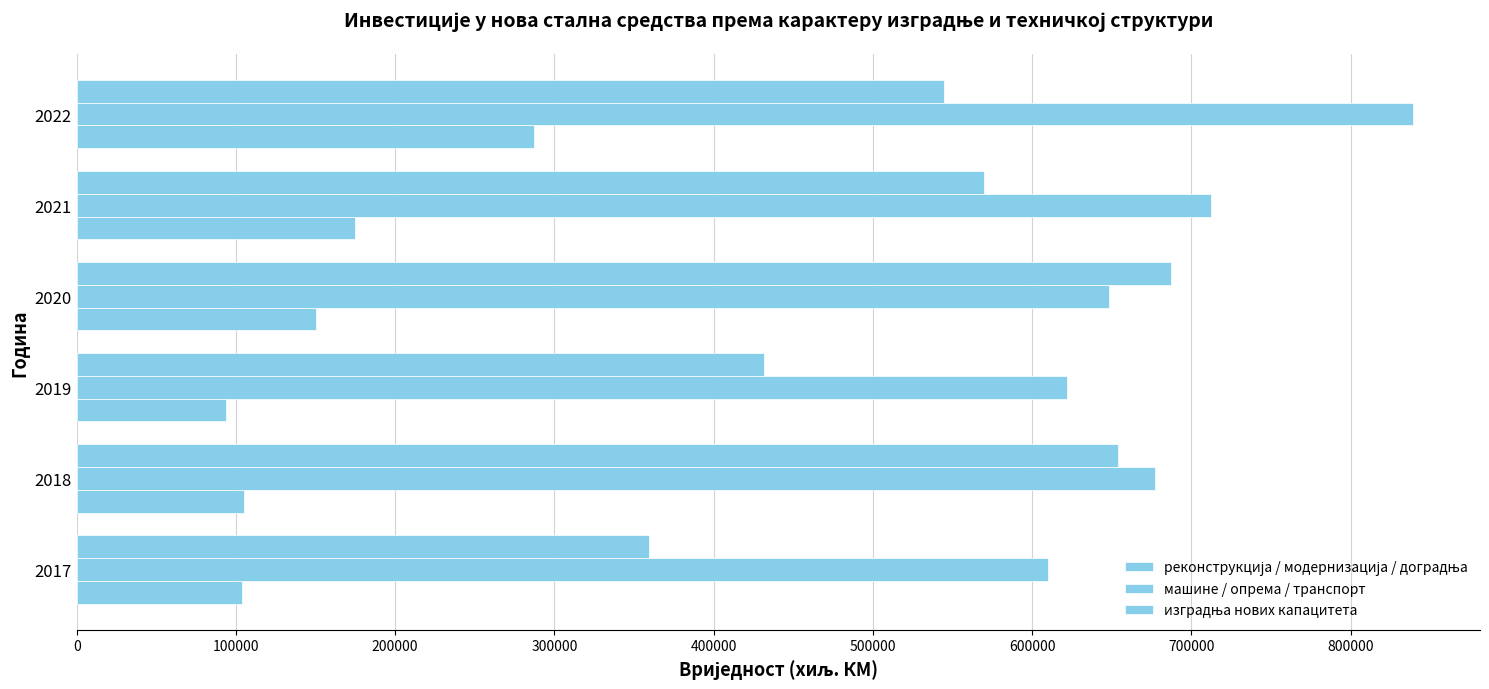

How many distinct data groups are displayed?

3